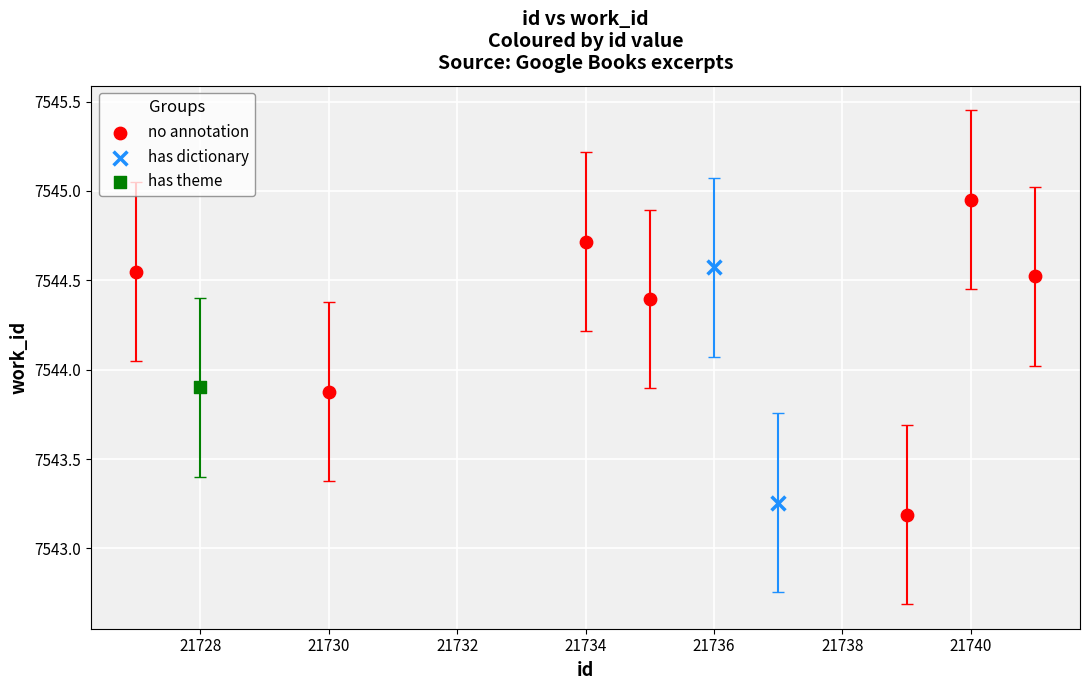

What are all the series names shown in the legend?

no annotation, has dictionary, has theme